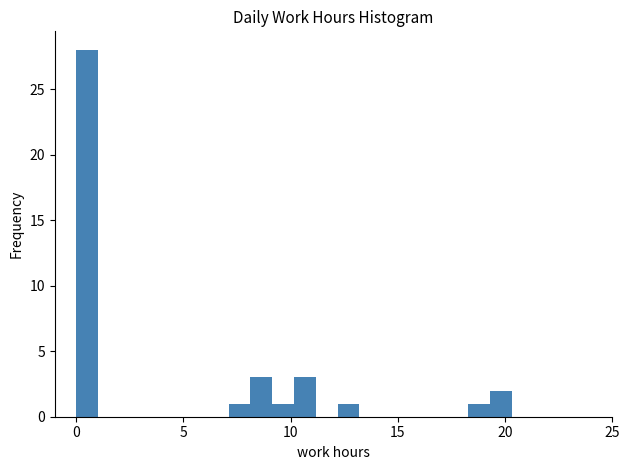

Read against the x-axis, roughly where is the centre of the tallest bar?

0.5